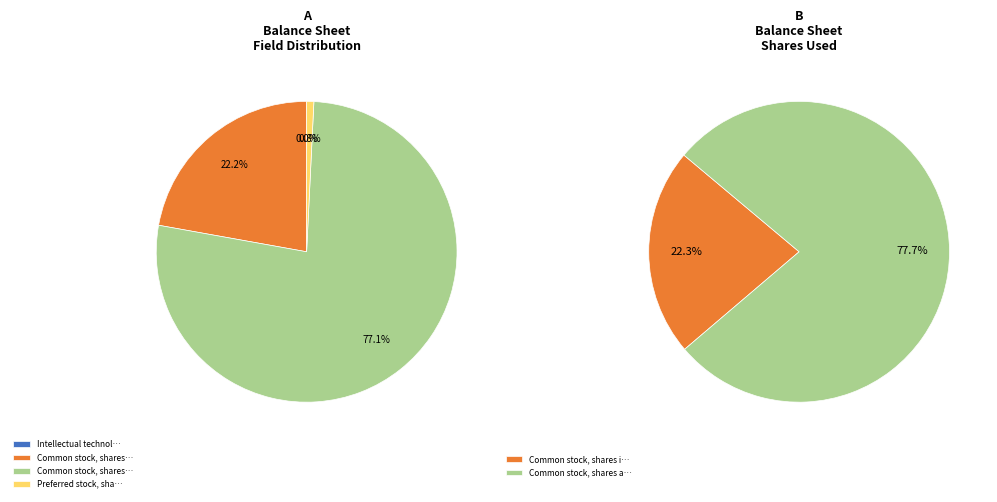

To the nearest percent, what percentage of the pie is Preferred stock, shares authorized?

1%